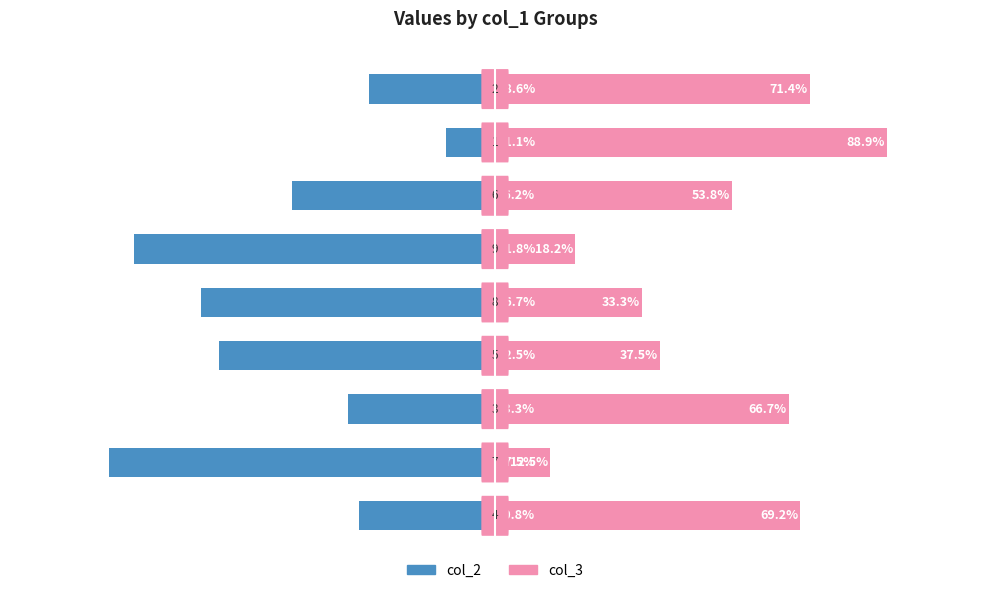

True or false: col_3 has a value of 26.7 at 5.

False